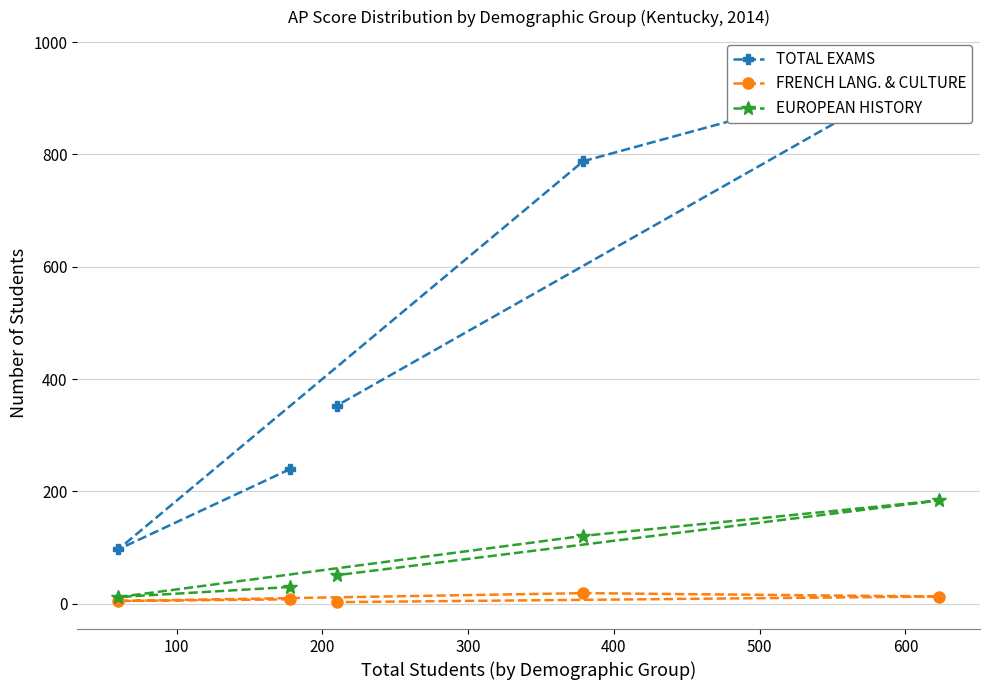

What is the total value across all series at 100?

114